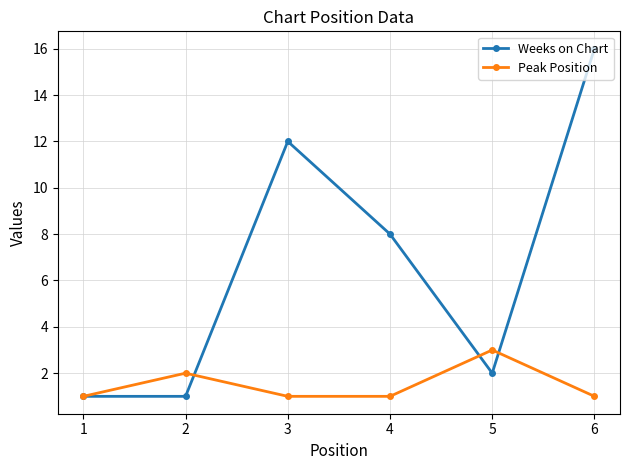

What is the sum of all Peak Position values?

9